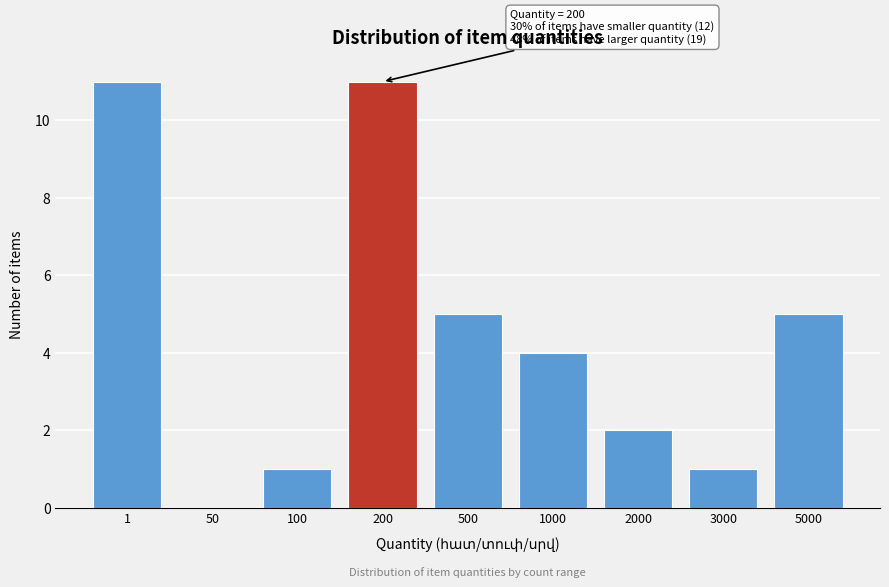

Reading right to left, extract all data points from this chart.

5000=5	3000=1	2000=2	1000=4	500=5	200=11	100=1	50=0	1=11